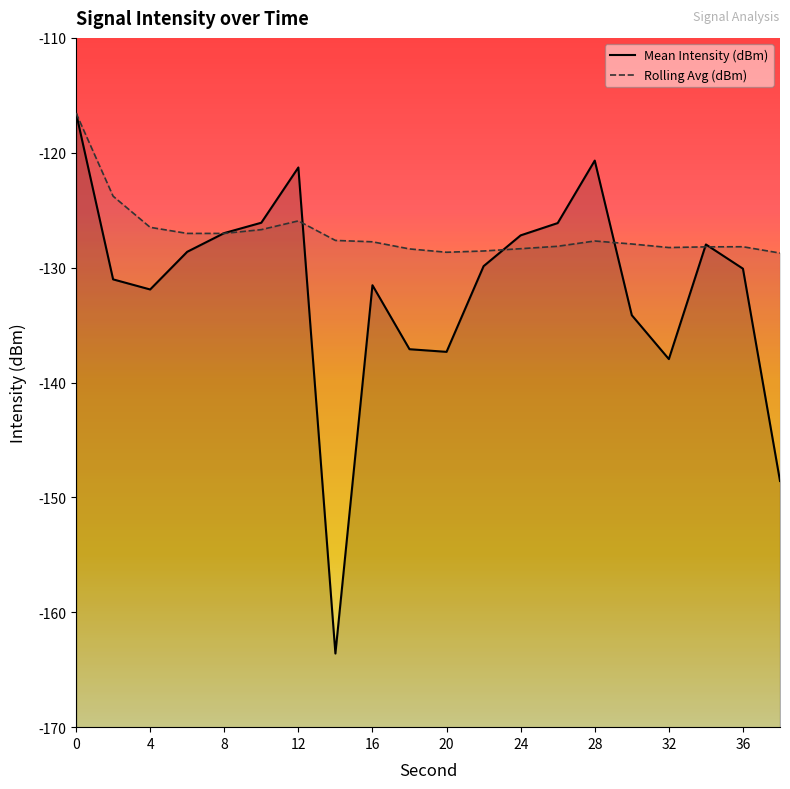

How many times do Mean Intensity (dBm) and Rolling Avg (dBm) cross each other?

6